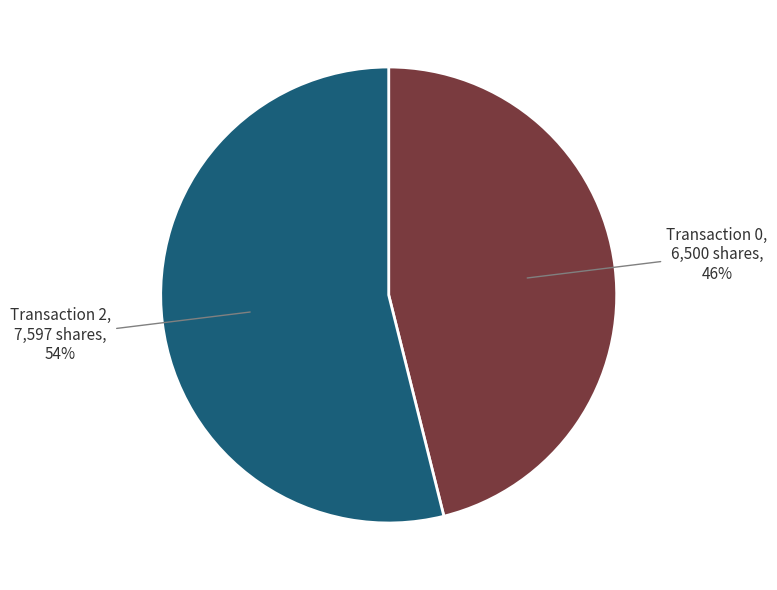

Which category has the biggest portion of the pie?

Transaction 2